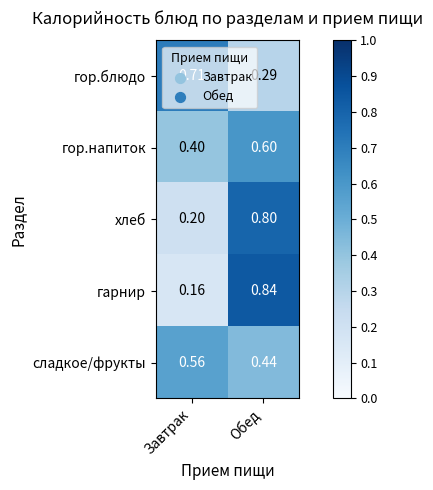

At which category is the sum across all series the highest?

Обед